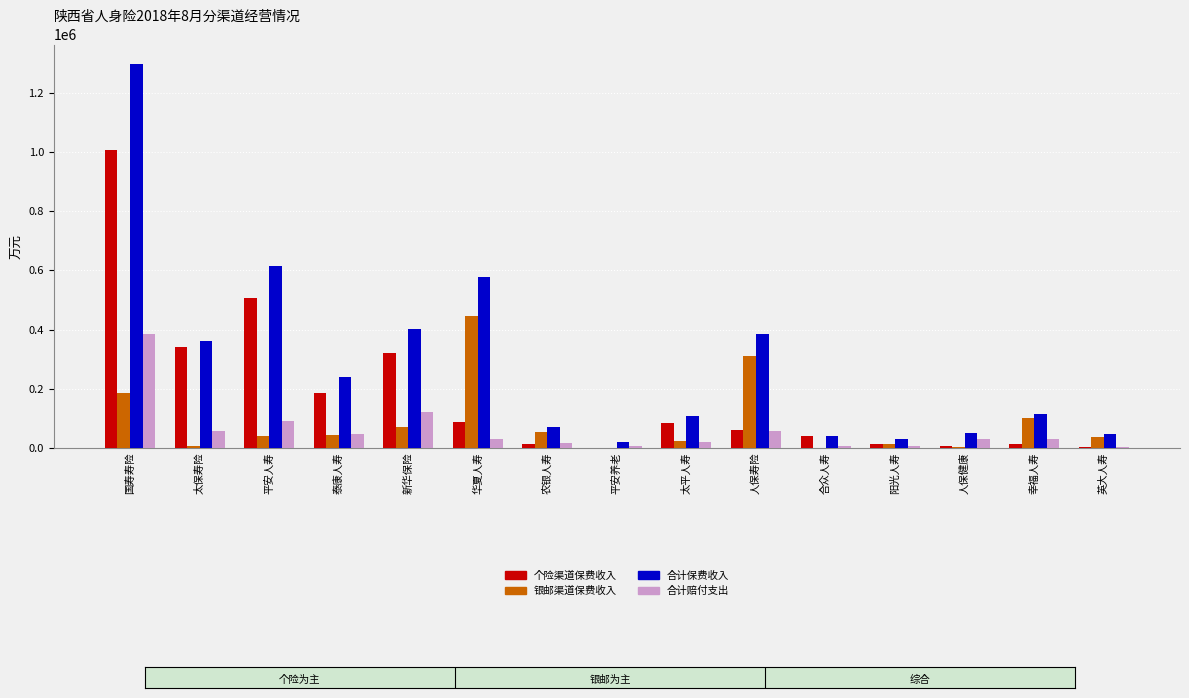

What is the approximate value of 合计赔付支出 at 阳光人寿?

7175.8